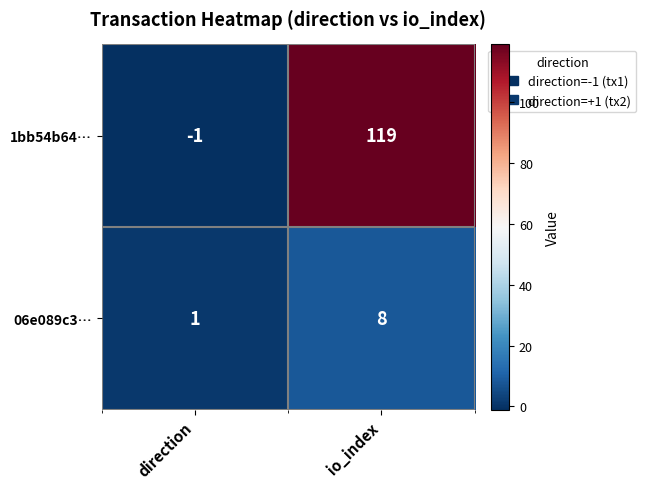

What is the difference between the 06e089c3… values at direction and io_index?

7